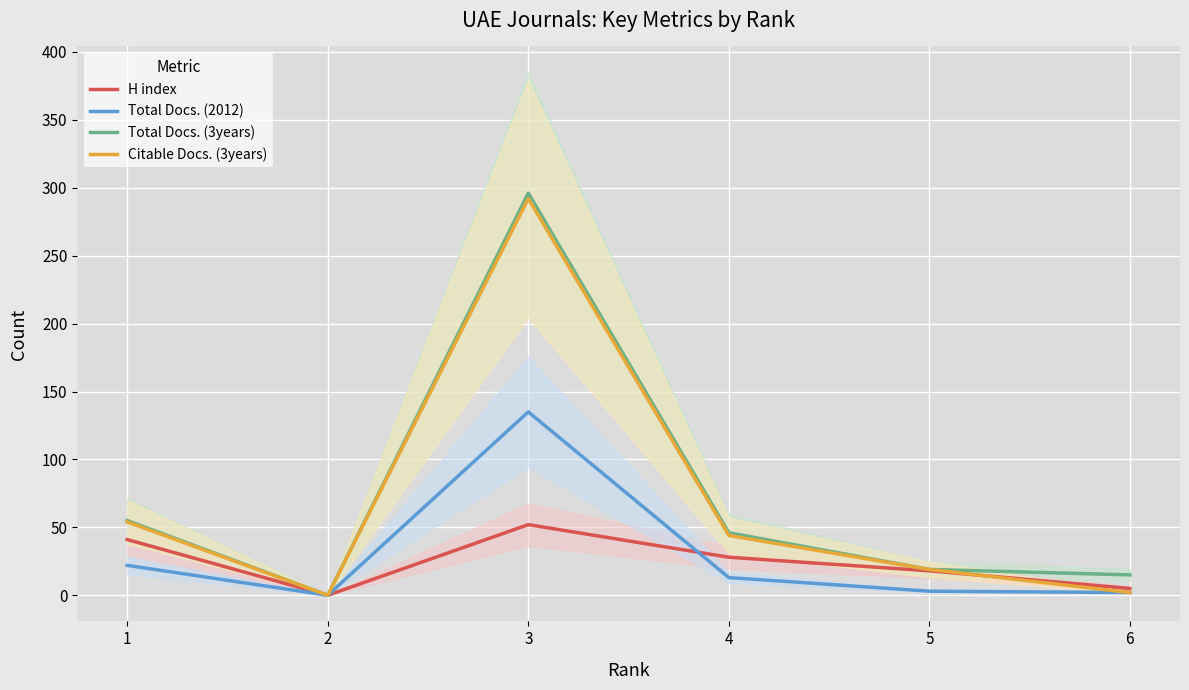

Which series has the widest spread of values?

Total Docs. (3years)